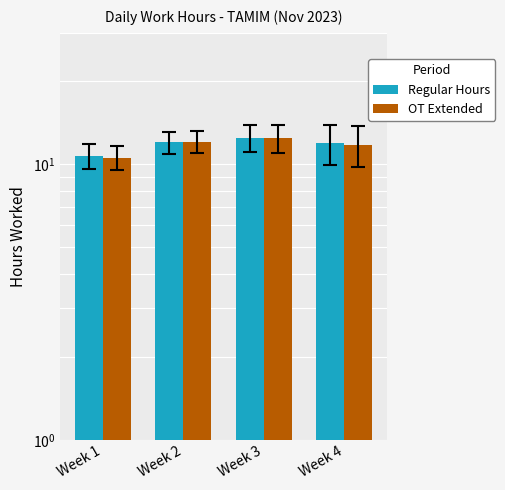

At which label does OT Extended first exceed 12?

Week 2